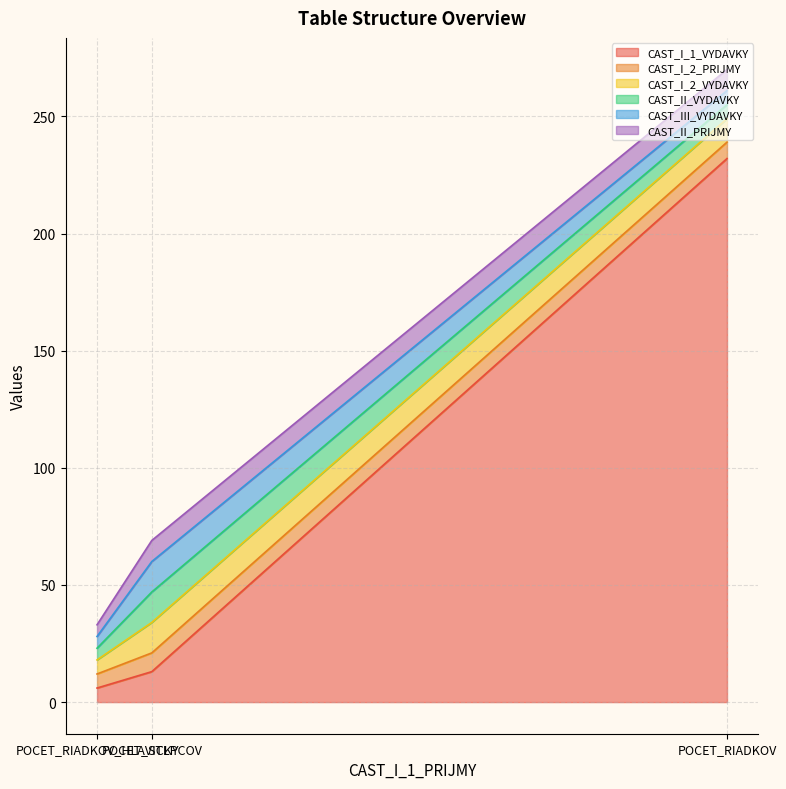

Where does the CAST_I_2_PRIJMY series first go above 7?

POCET_STLPCOV